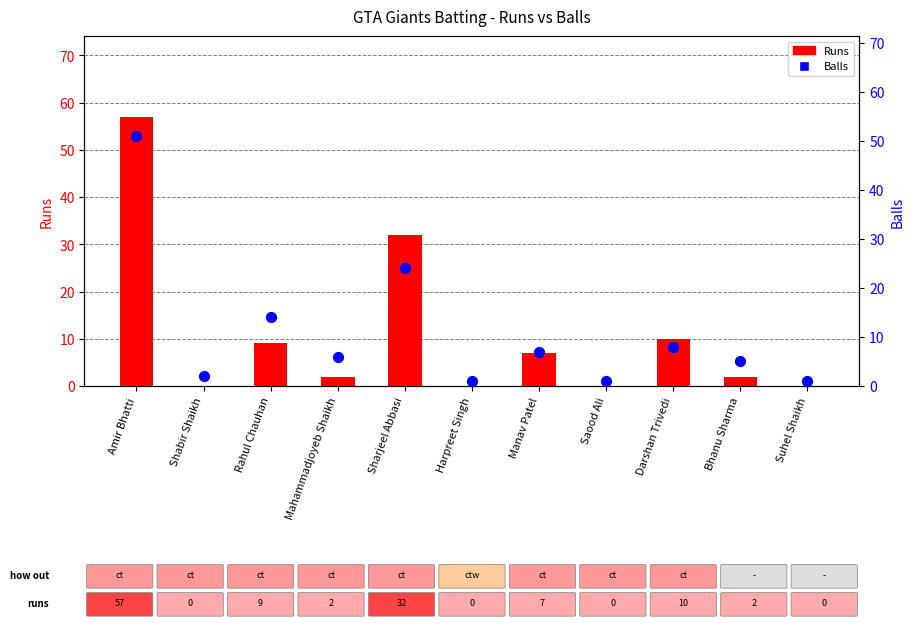

What are all the series names shown in the legend?

Runs, Balls